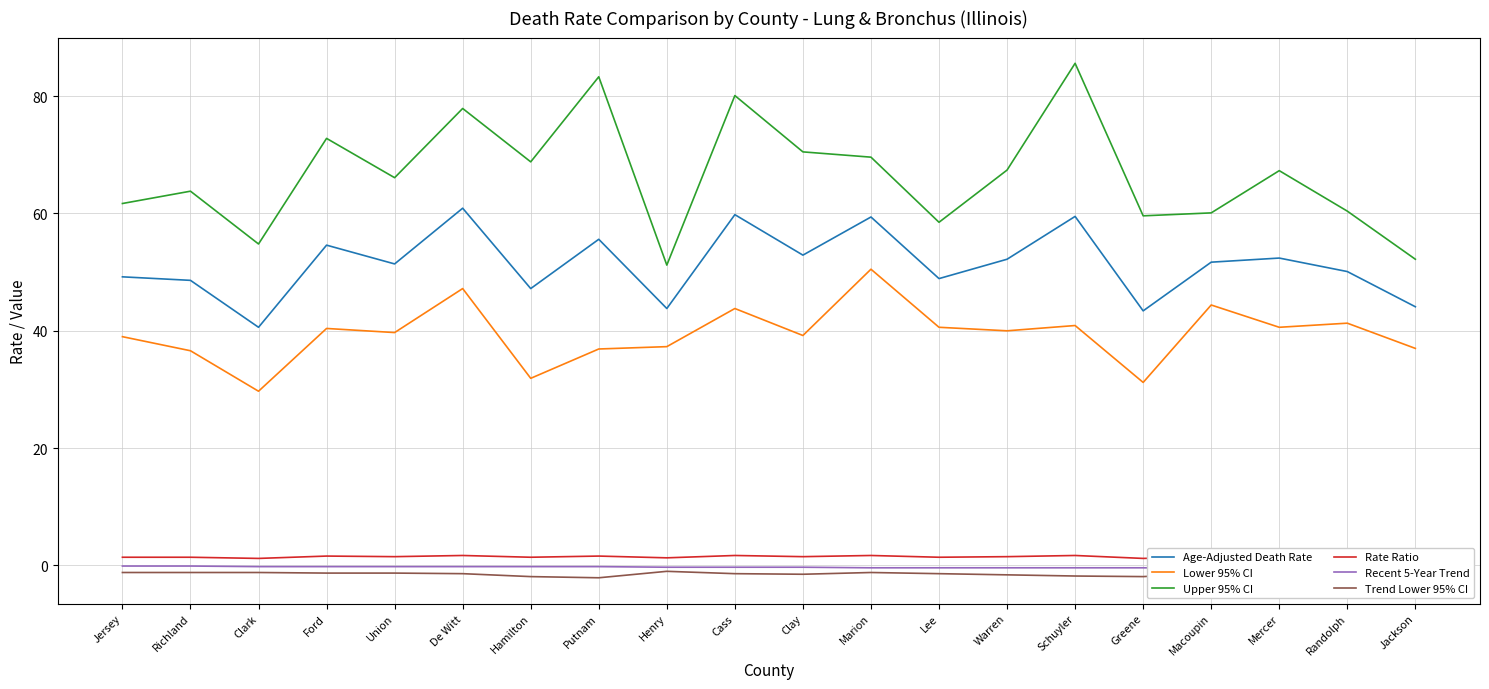

What is the maximum value shown in the chart?

85.6